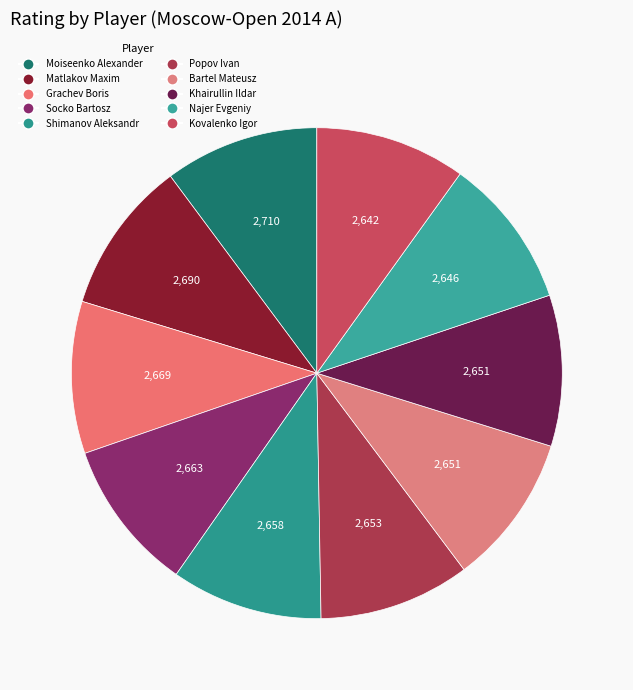

Do Shimanov Aleksandr and Moiseenko Alexander together represent more than half of the pie?

No